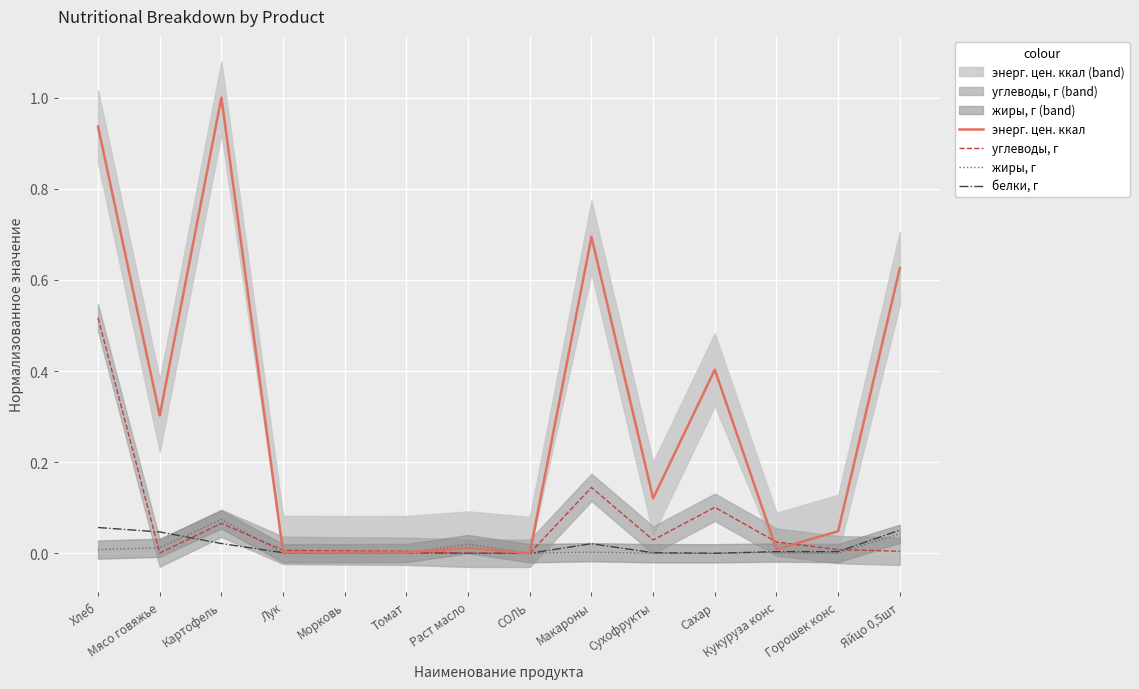

Is it true that жиры, г equals -0.0 at Сахар?

False